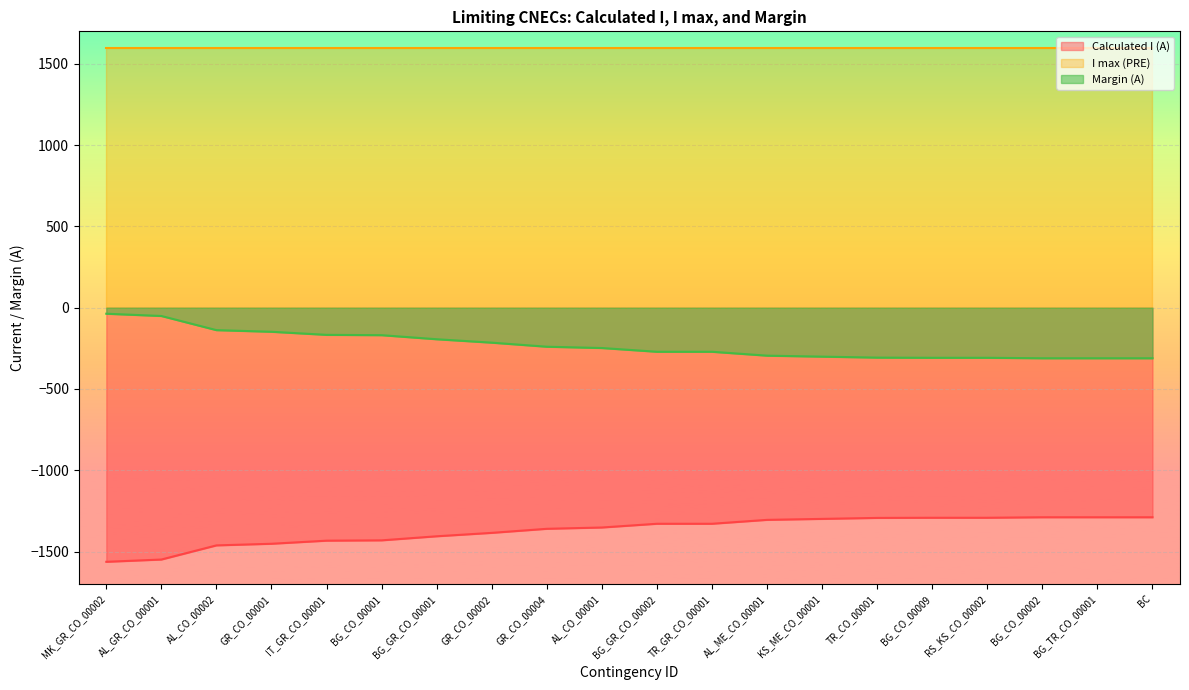

Which series has the largest total across all categories?

I max (PRE)